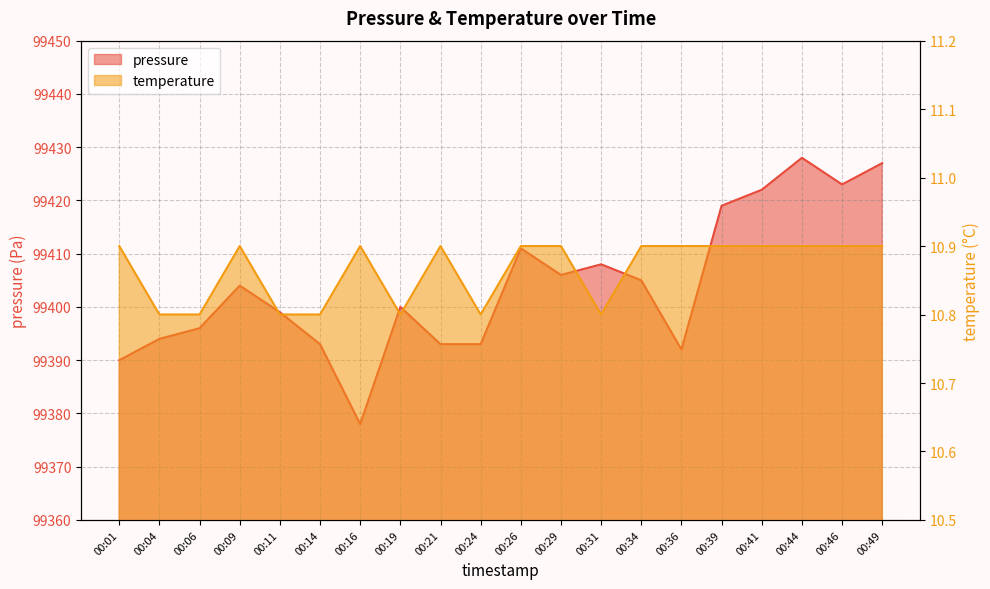

Which category has the lowest value across all series?

00:04